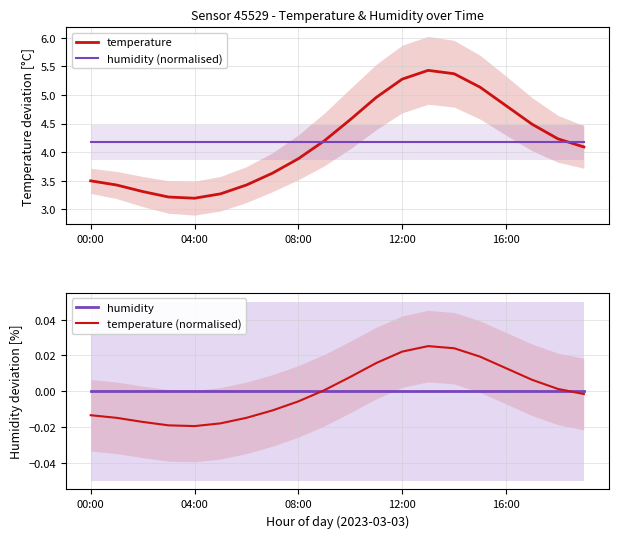

The value of humidity at 12:00 is -0.0. True or false?

True